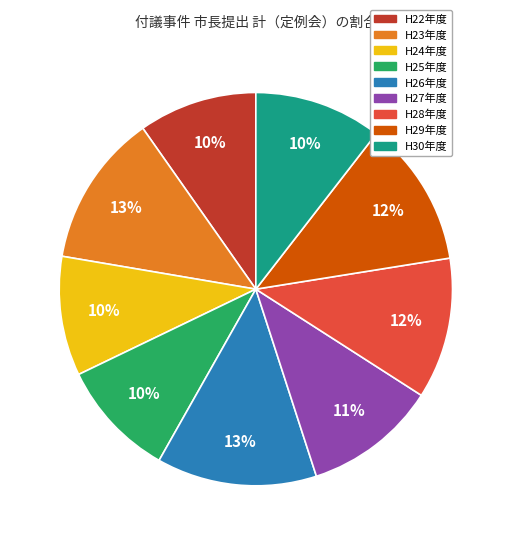

To the nearest percent, what is the combined percentage of H28年度 and H26年度?

25%